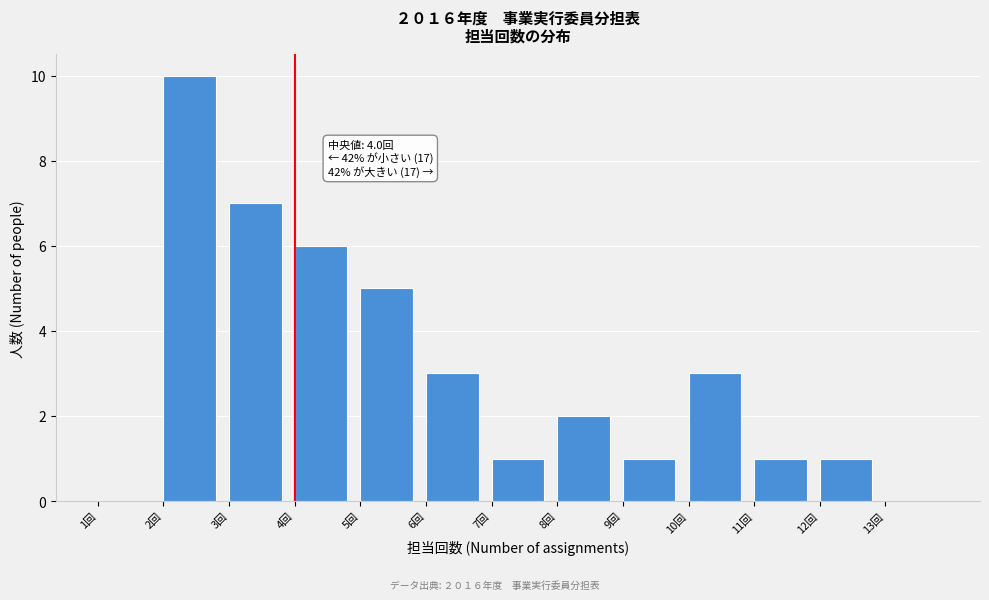

Which range on the x-axis has the tallest bar?

2 to 3